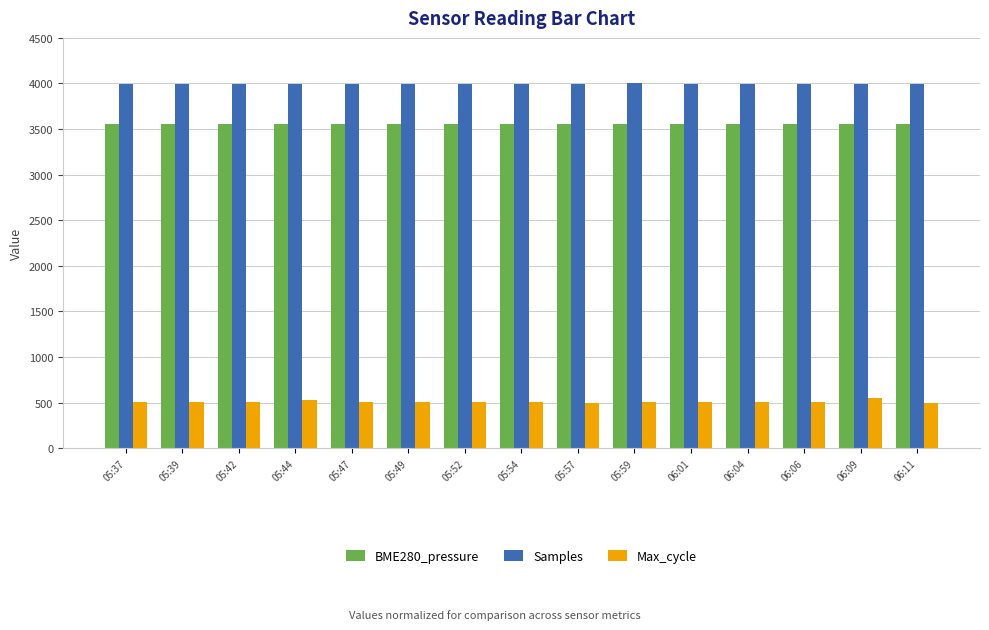

Is it true that Max_cycle equals 553.7 at 06:09?

True